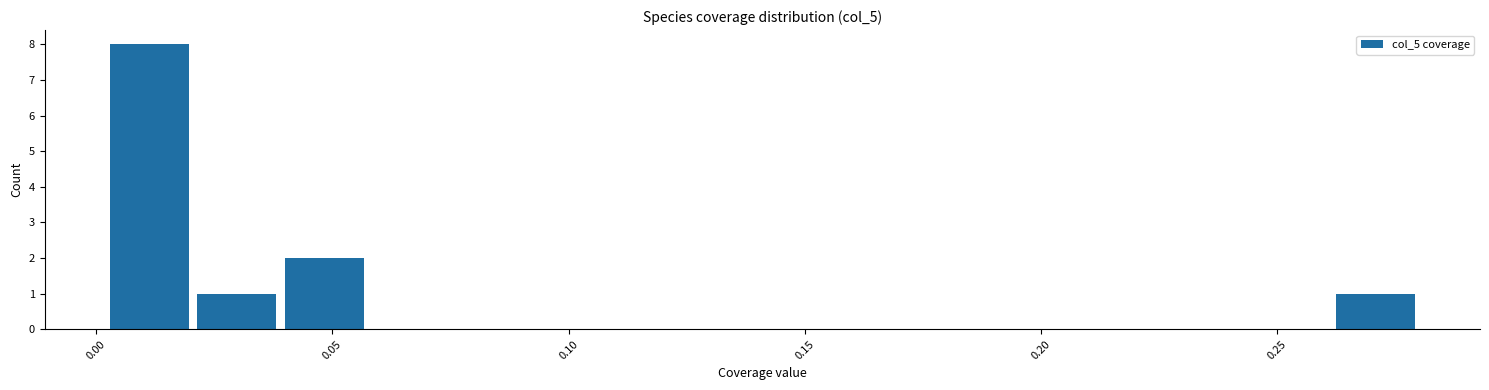

Around what value on the x-axis is the tallest bar? Give the approximate position of its centre, as read against the axis.

0.010